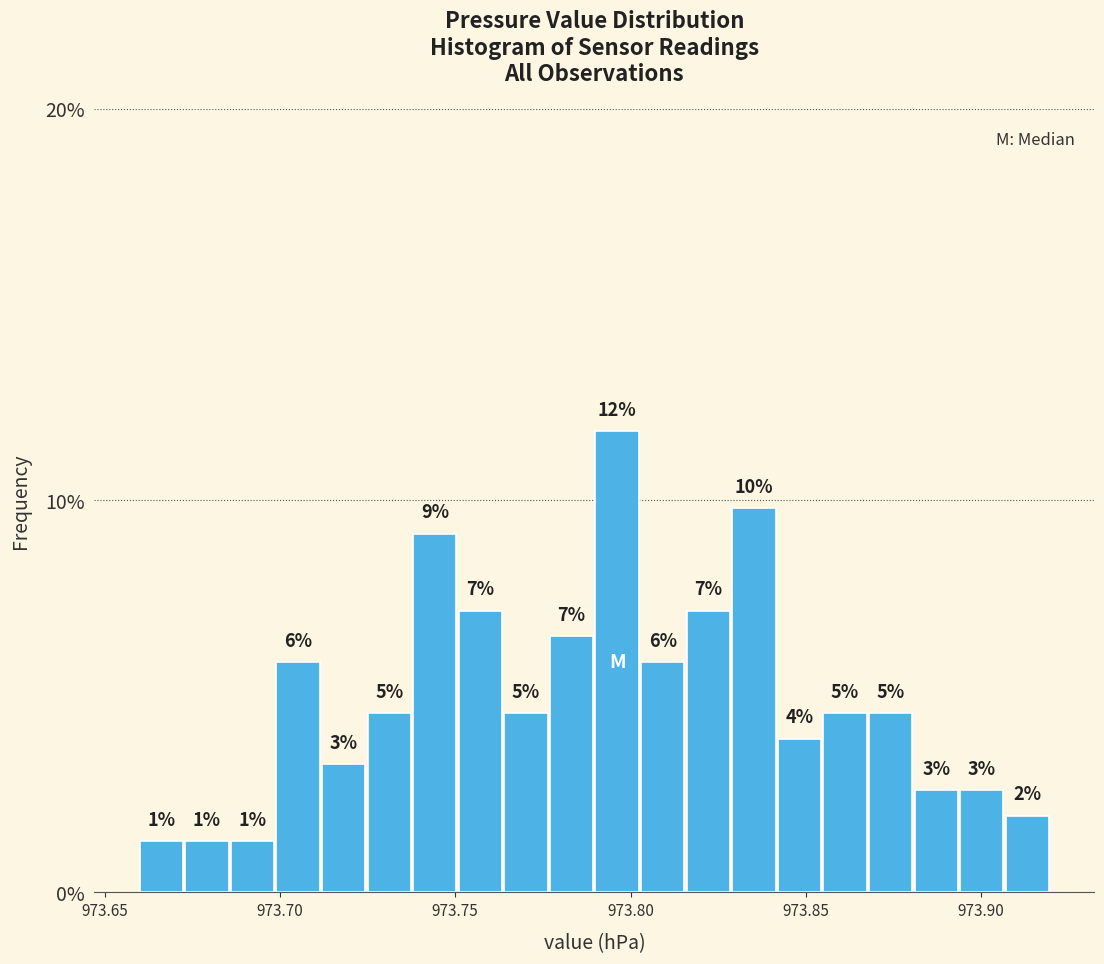

Around what value on the x-axis is the tallest bar? Give the approximate position of its centre, as read against the axis.

973.795